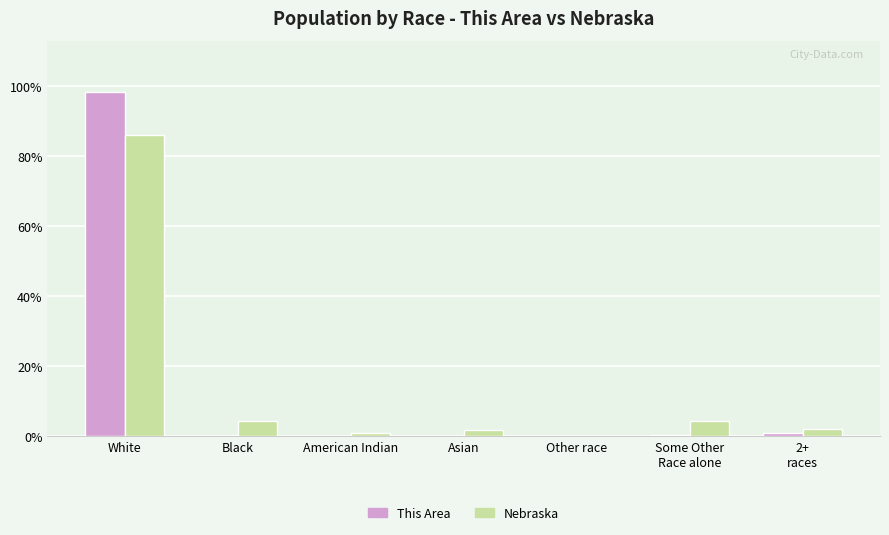

Does the chart contain stacked bars?

No